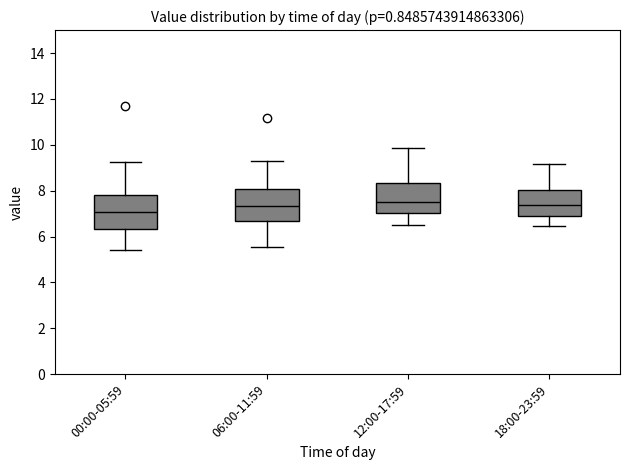

Reading left to right, read every box against the y-axis: the position of its median line, the range the box covers, and the ends of its whiskers. The values are not printed on the chart, so give them approximately, as read against the axis.

00:00-05:59: median 7.0, box 6.4 to 7.8, whiskers 5.4 to 9.2
06:00-11:59: median 7.4, box 6.6 to 8.0, whiskers 5.6 to 9.4
12:00-17:59: median 7.6, box 7.0 to 8.4, whiskers 6.6 to 9.8
18:00-23:59: median 7.4, box 6.8 to 8.0, whiskers 6.4 to 9.2